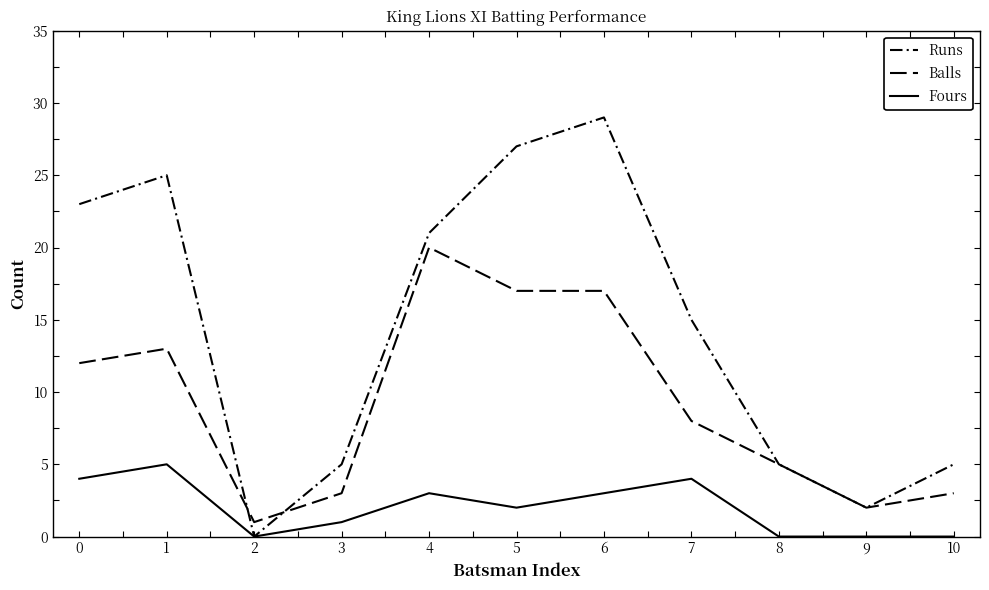

True or false: Runs has a value of 38 at 1.

False